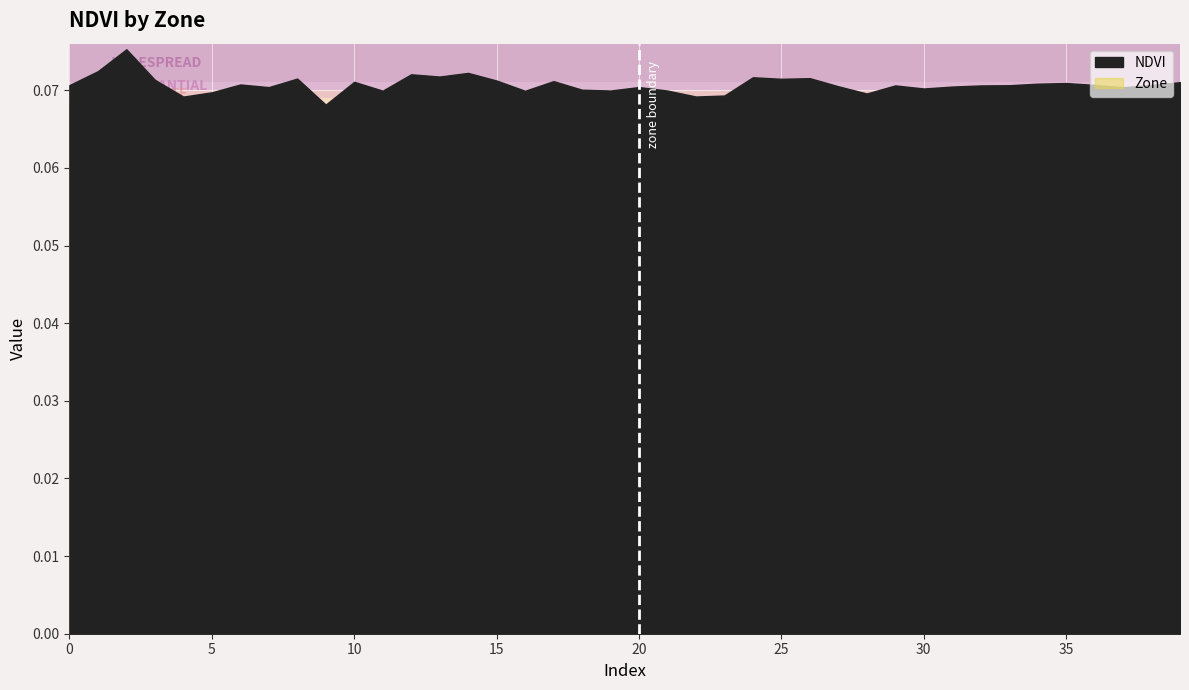

What is the maximum value for Zone?

2.0